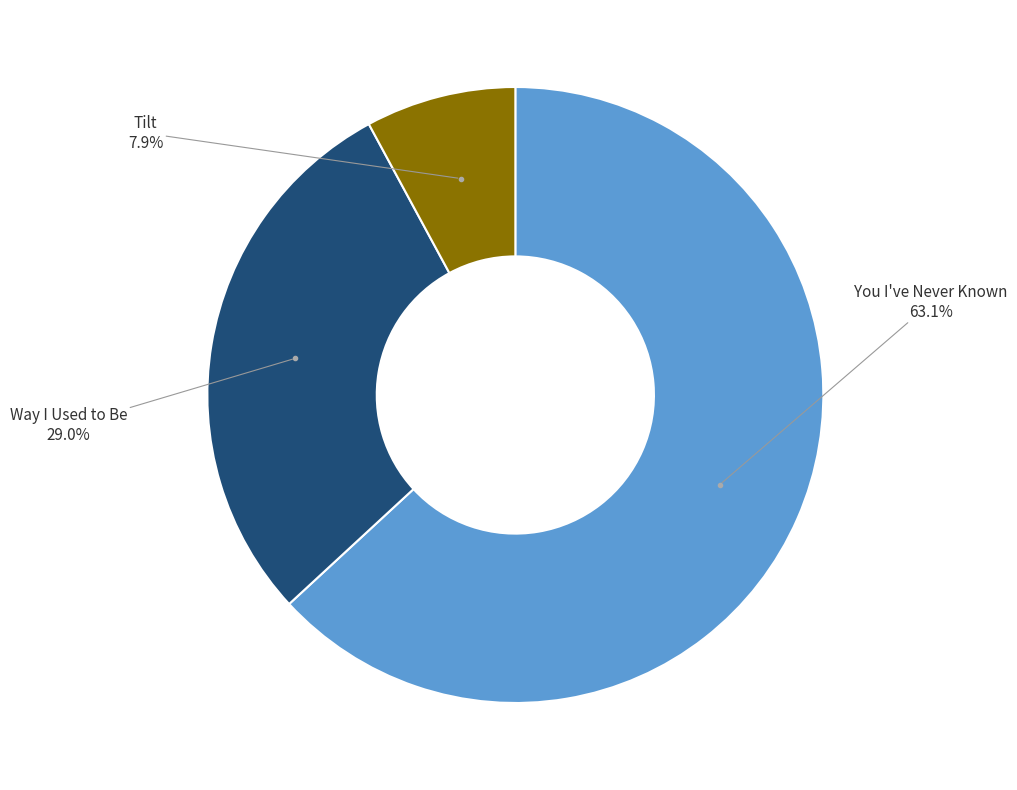

Does any single category account for the majority?

Yes